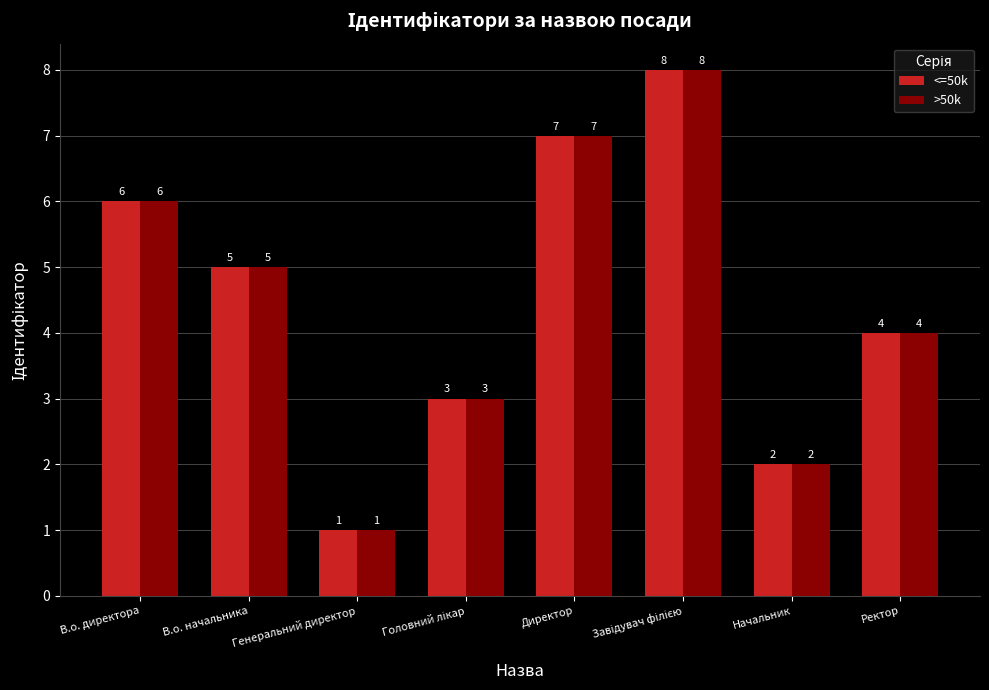

What are all the series names shown in the legend?

<=50k, >50k